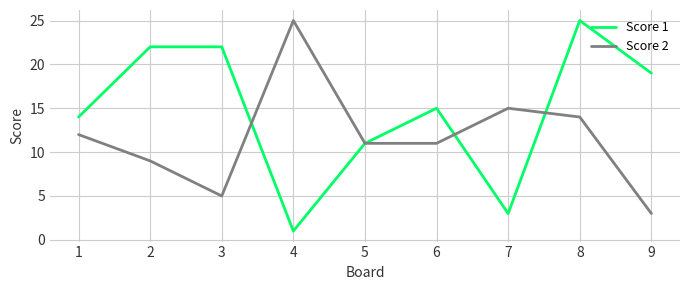

Which series has the largest range (max minus min)?

Score 1